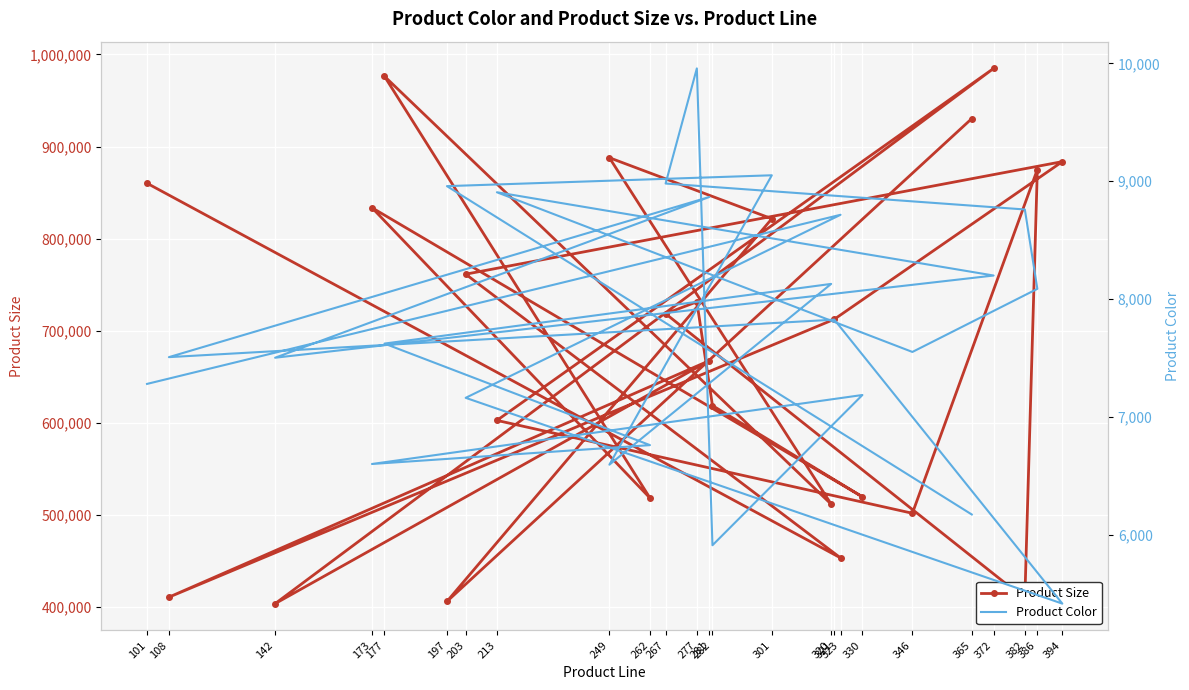

What is the difference between the maximum and minimum values in the Product Color series?

4538